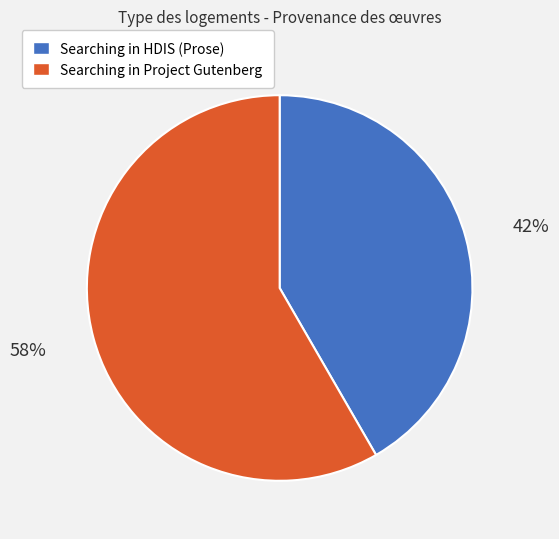

To the nearest percent, what portion does Searching in Project Gutenberg represent?

58%